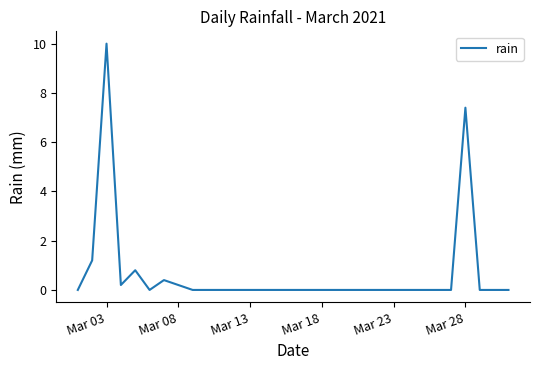

What is the difference between the maximum and minimum values?

10.0